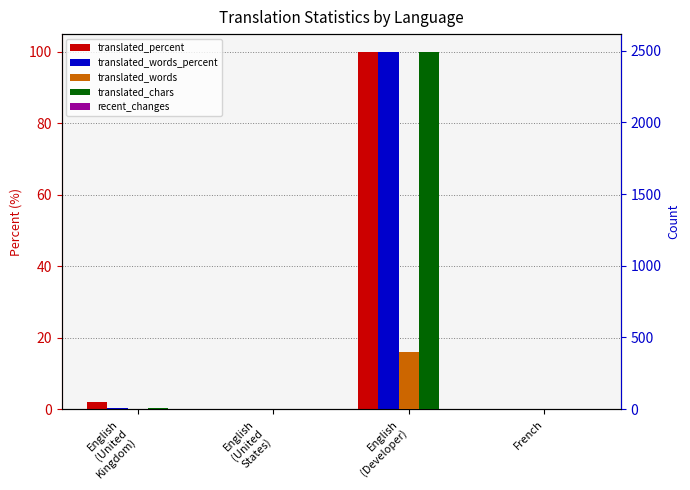

What are all the series names shown in the legend?

translated_percent, translated_words_percent, translated_words, translated_chars, recent_changes